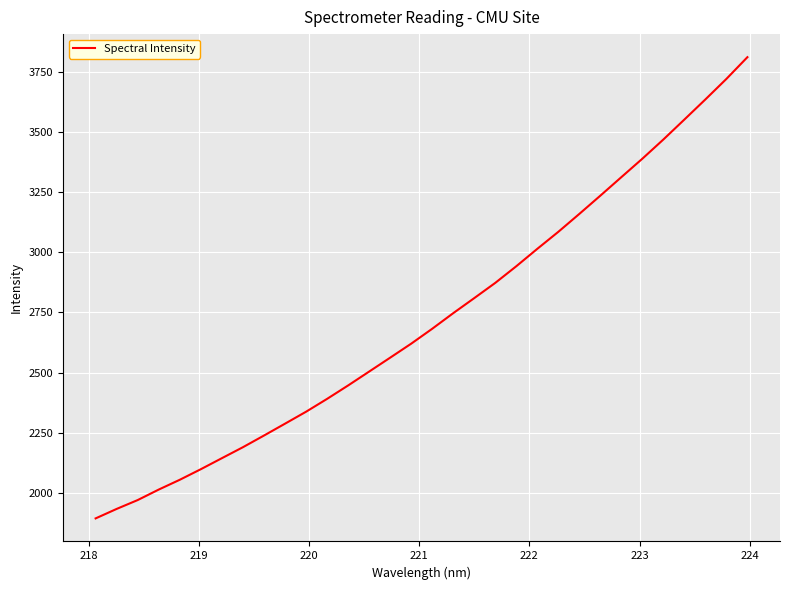

What is the greatest value displayed?

3810.4